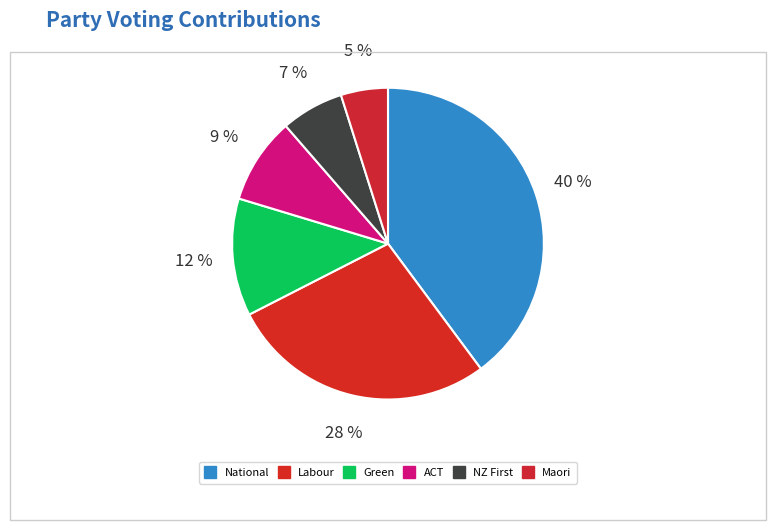

How many slices are in this pie chart?

6